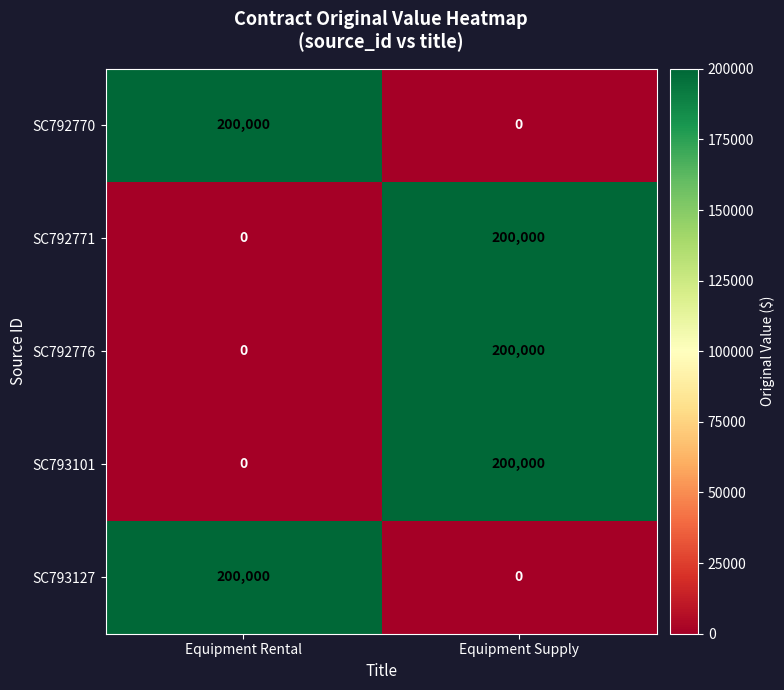

Is the value of SC792770 at Equipment Supply greater than the value of SC792771 at Equipment Supply?

No